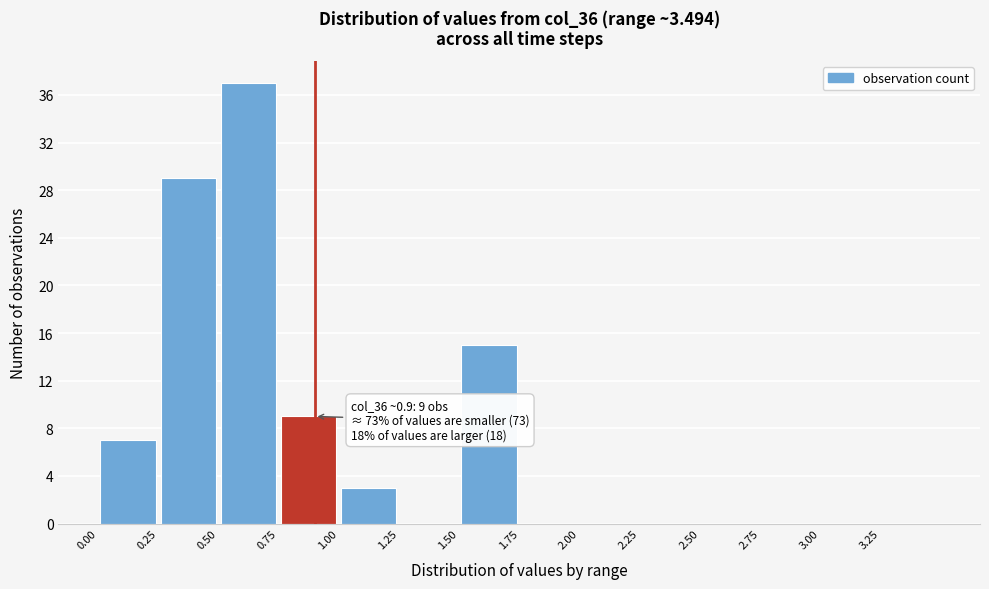

Which range on the x-axis has the tallest bar?

0.50 to 0.75